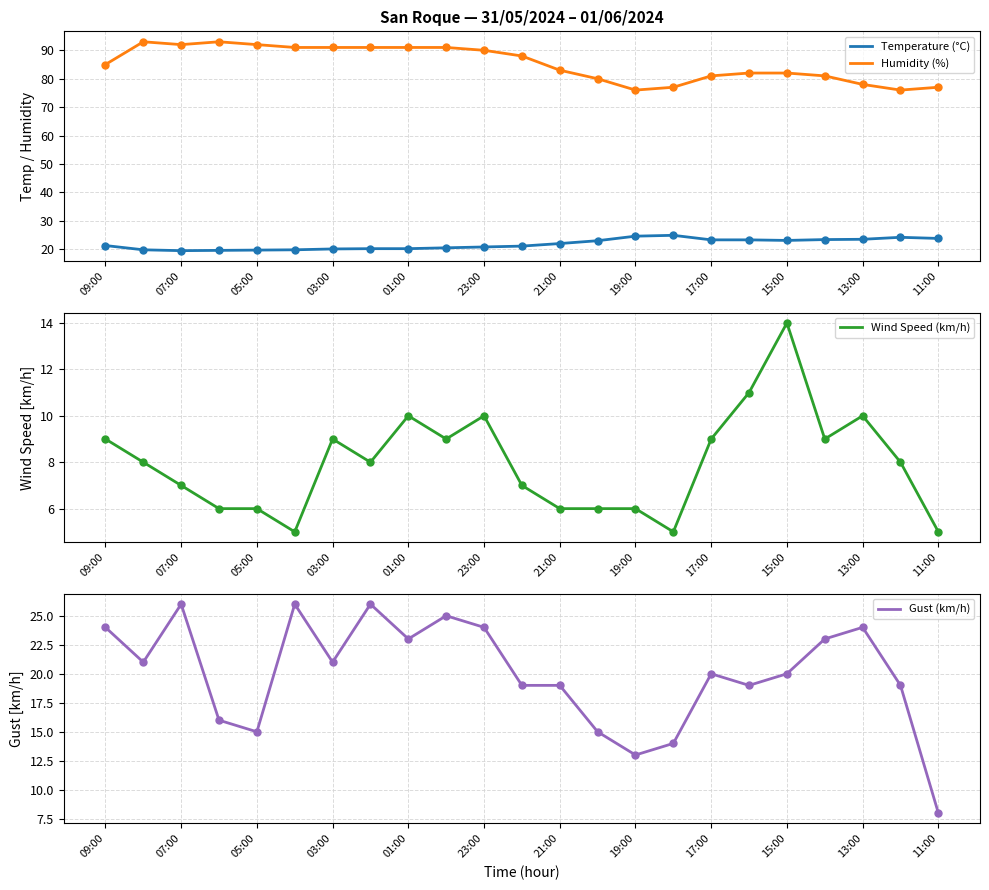

True or false: Humidity (%) has a value of 83.0 at 21:00.

True